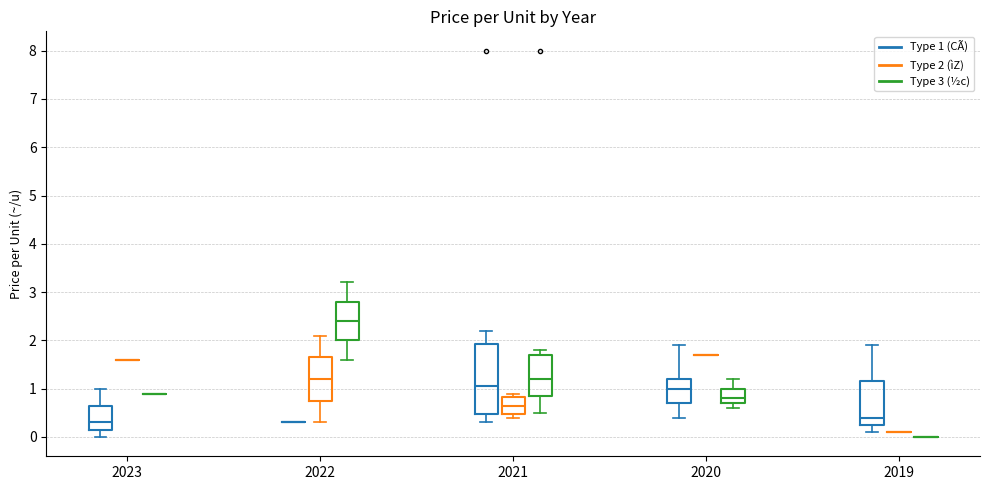

Reading left to right, read every box against the y-axis: the position of its median line, the range the box covers, and the ends of its whiskers. The values are not printed on the chart, so give them approximately, as read against the axis.

2023 (Type 1 (CÃ)): median 0.3, box 0.2 to 0.7, whiskers 0.0 to 1.0
2023 (Type 2 (ìZ)): box collapsed to a line at 1.6, whiskers 1.6 to 1.6
2023 (Type 3 (½c)): box collapsed to a line at 0.9, whiskers 0.9 to 0.9
2022 (Type 1 (CÃ)): box collapsed to a line at 0.3, whiskers 0.3 to 0.3
2022 (Type 2 (ìZ)): median 1.2, box 0.8 to 1.7, whiskers 0.3 to 2.1
2022 (Type 3 (½c)): median 2.4, box 2.0 to 2.8, whiskers 1.6 to 3.2
2021 (Type 1 (CÃ)): median 1.1, box 0.5 to 1.9, whiskers 0.3 to 2.2
2021 (Type 2 (ìZ)): median 0.7, box 0.5 to 0.8, whiskers 0.4 to 0.9
2021 (Type 3 (½c)): median 1.2, box 0.9 to 1.7, whiskers 0.5 to 1.8
2020 (Type 1 (CÃ)): median 1.0, box 0.7 to 1.2, whiskers 0.4 to 1.9
2020 (Type 2 (ìZ)): box collapsed to a line at 1.7, whiskers 1.7 to 1.7
2020 (Type 3 (½c)): median 0.8, box 0.7 to 1.0, whiskers 0.6 to 1.2
2019 (Type 1 (CÃ)): median 0.4, box 0.3 to 1.2, whiskers 0.1 to 1.9
2019 (Type 2 (ìZ)): box collapsed to a line at 0.1, whiskers 0.1 to 0.1
2019 (Type 3 (½c)): box collapsed to a line at 0.0, whiskers 0.0 to 0.0